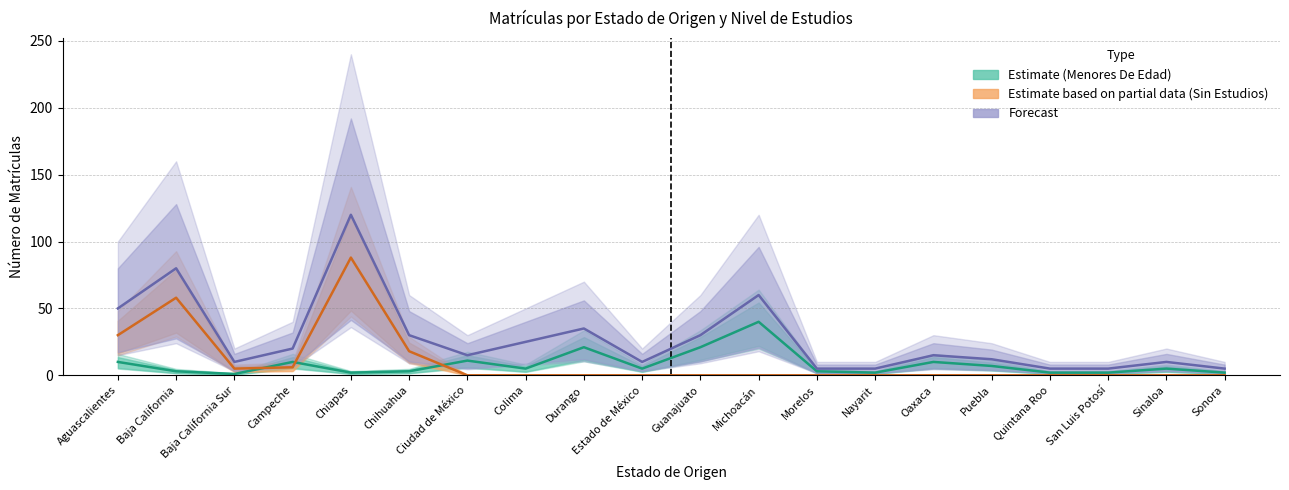

How many data points in Forecast are less than 15?

9